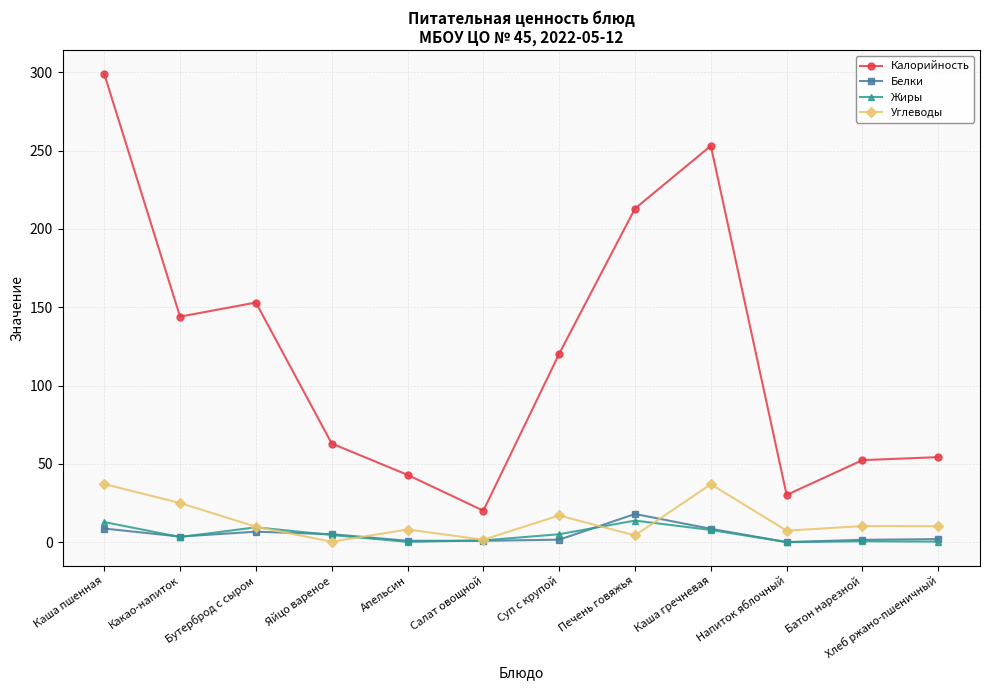

What value does the Калорийность series have at Каша пшенная?

299.0